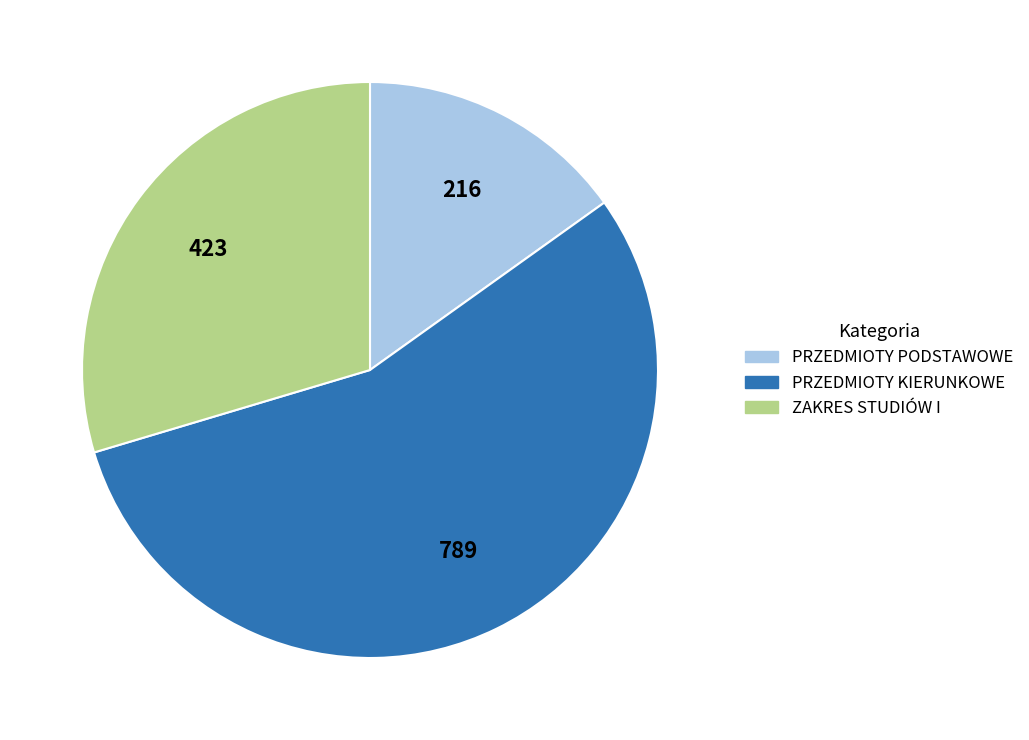

Is the sum of PRZEDMIOTY KIERUNKOWE and ZAKRES STUDIÓW I greater than half?

Yes